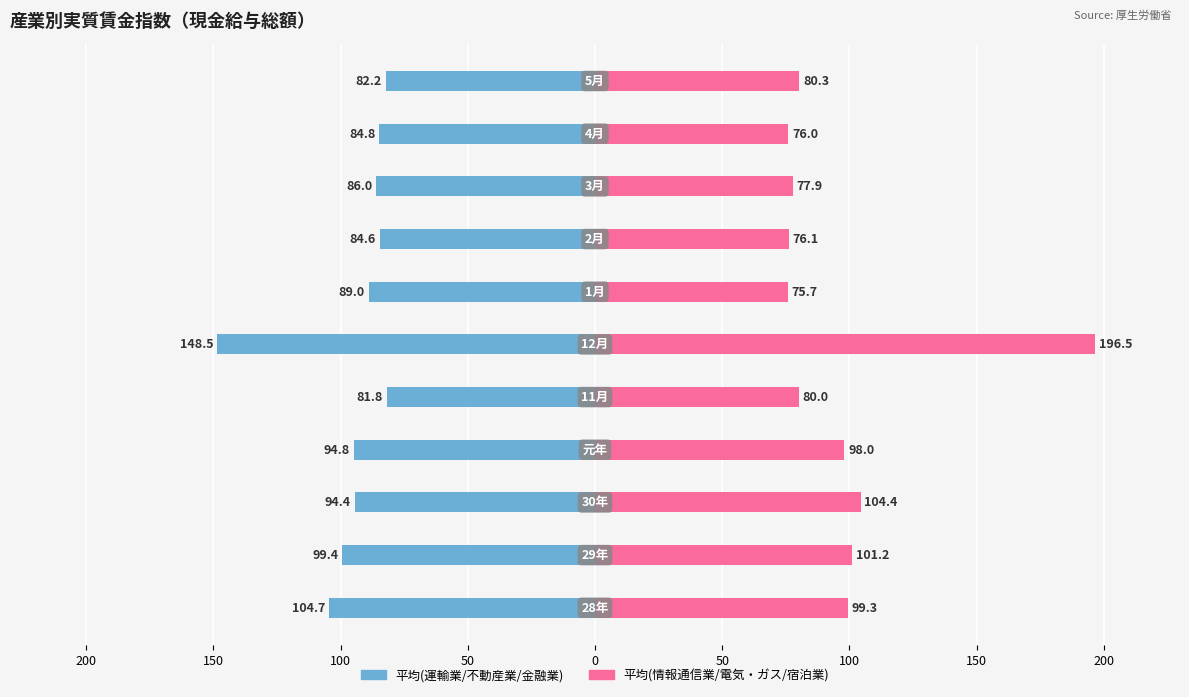

At how many categories does at least one series exceed 58?

11